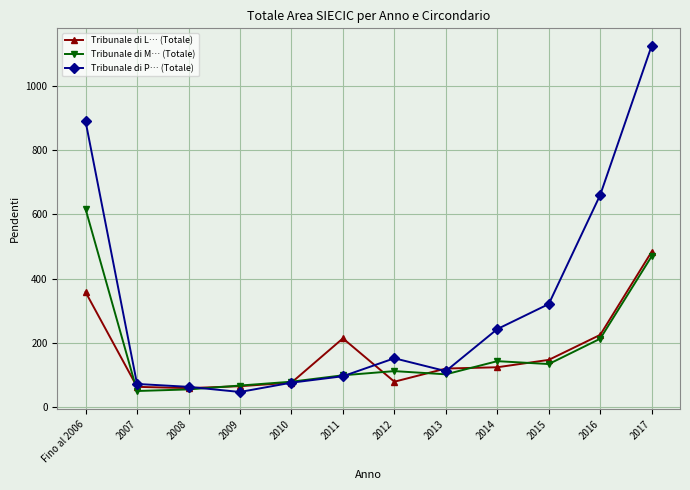

What is the difference between the maximum and minimum values in the Tribunale di L… (Totale) series?

425